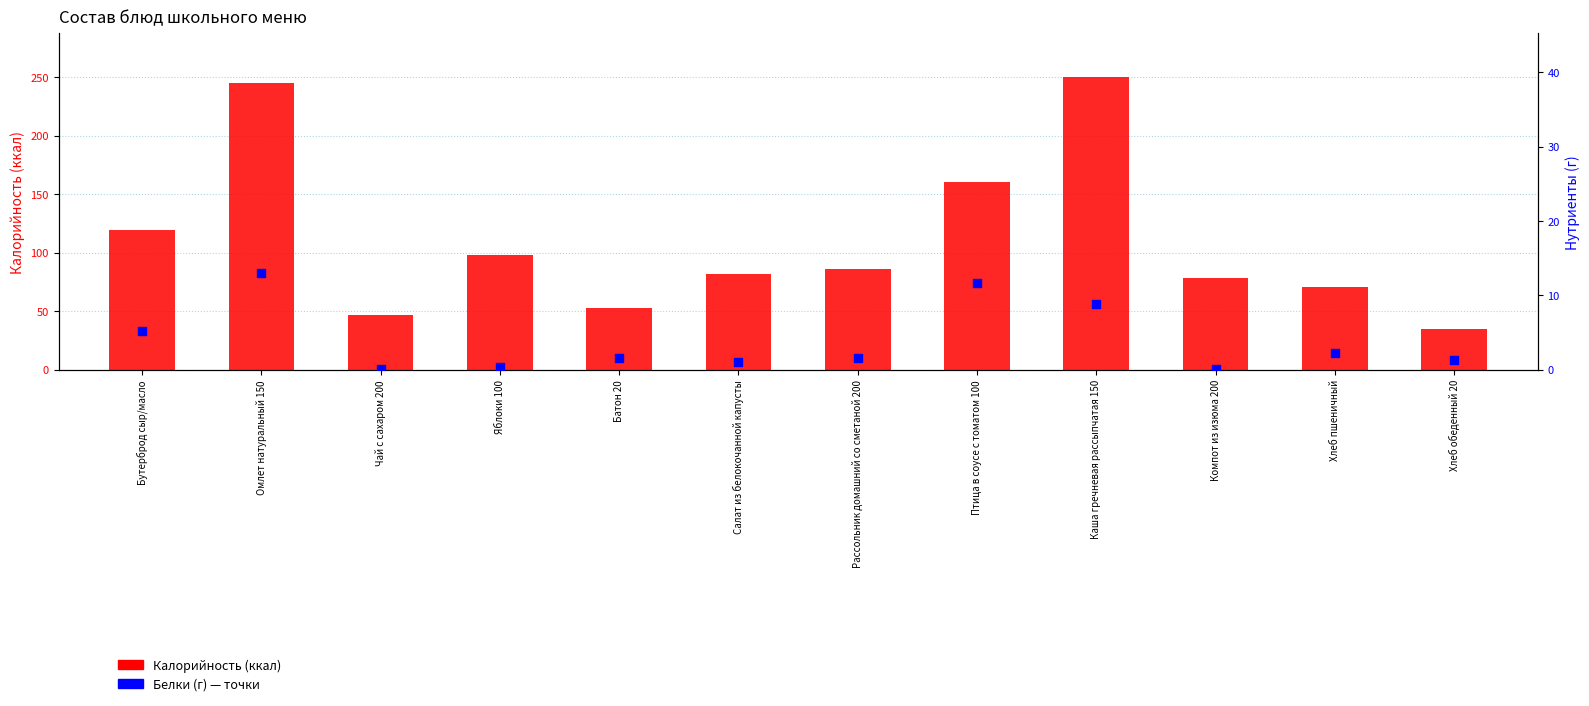

What are all the series names shown in the legend?

Калорийность, Белки